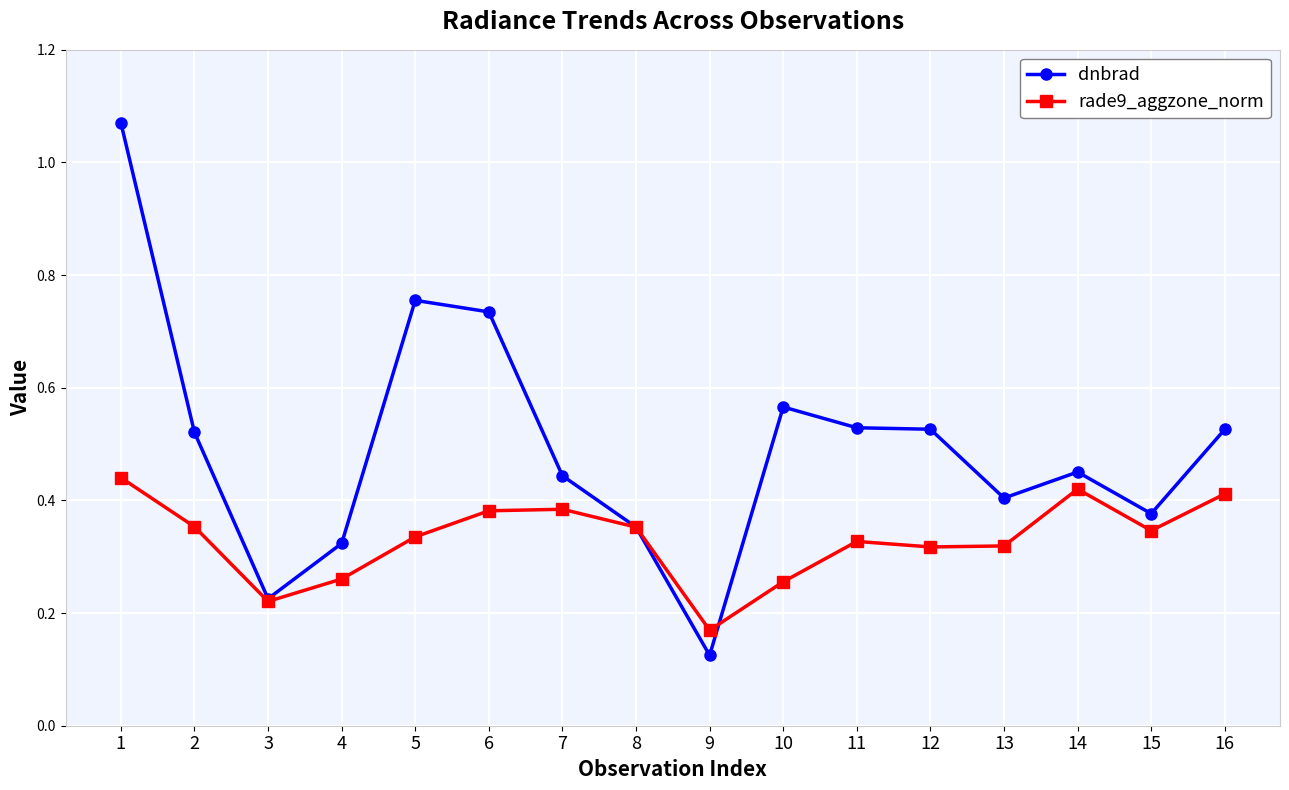

The rade9_aggzone_norm series shows 0.4 at 14. True or false?

True